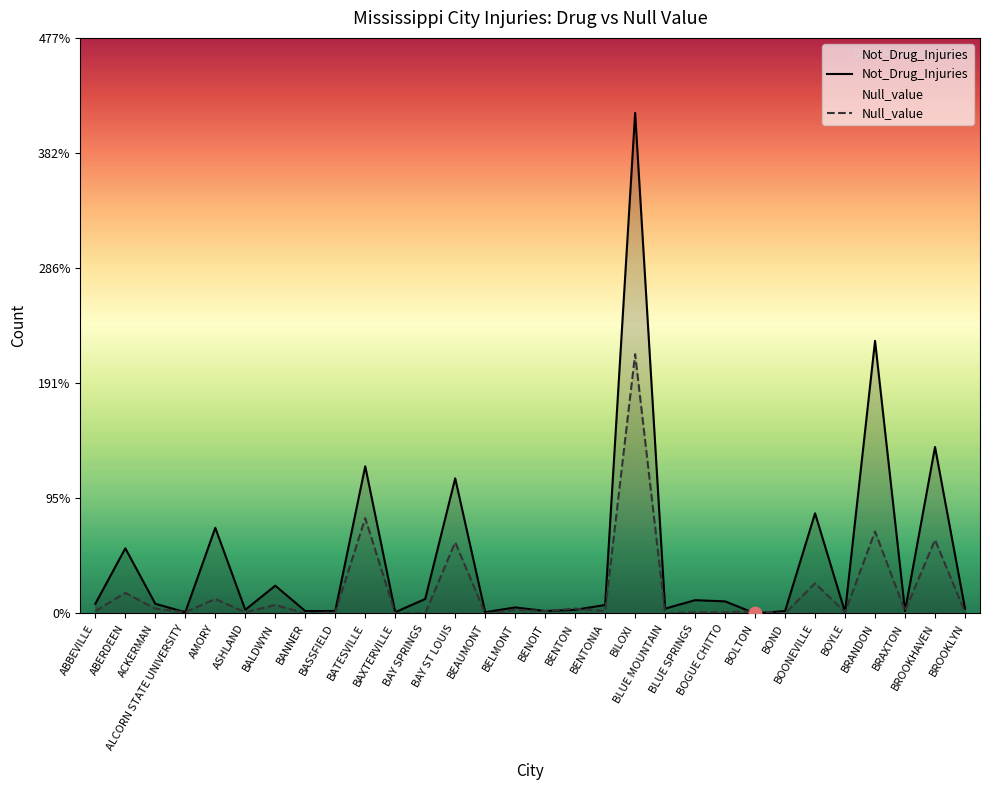

Which series has the widest spread of Y values?

Not_Drug_Injuries